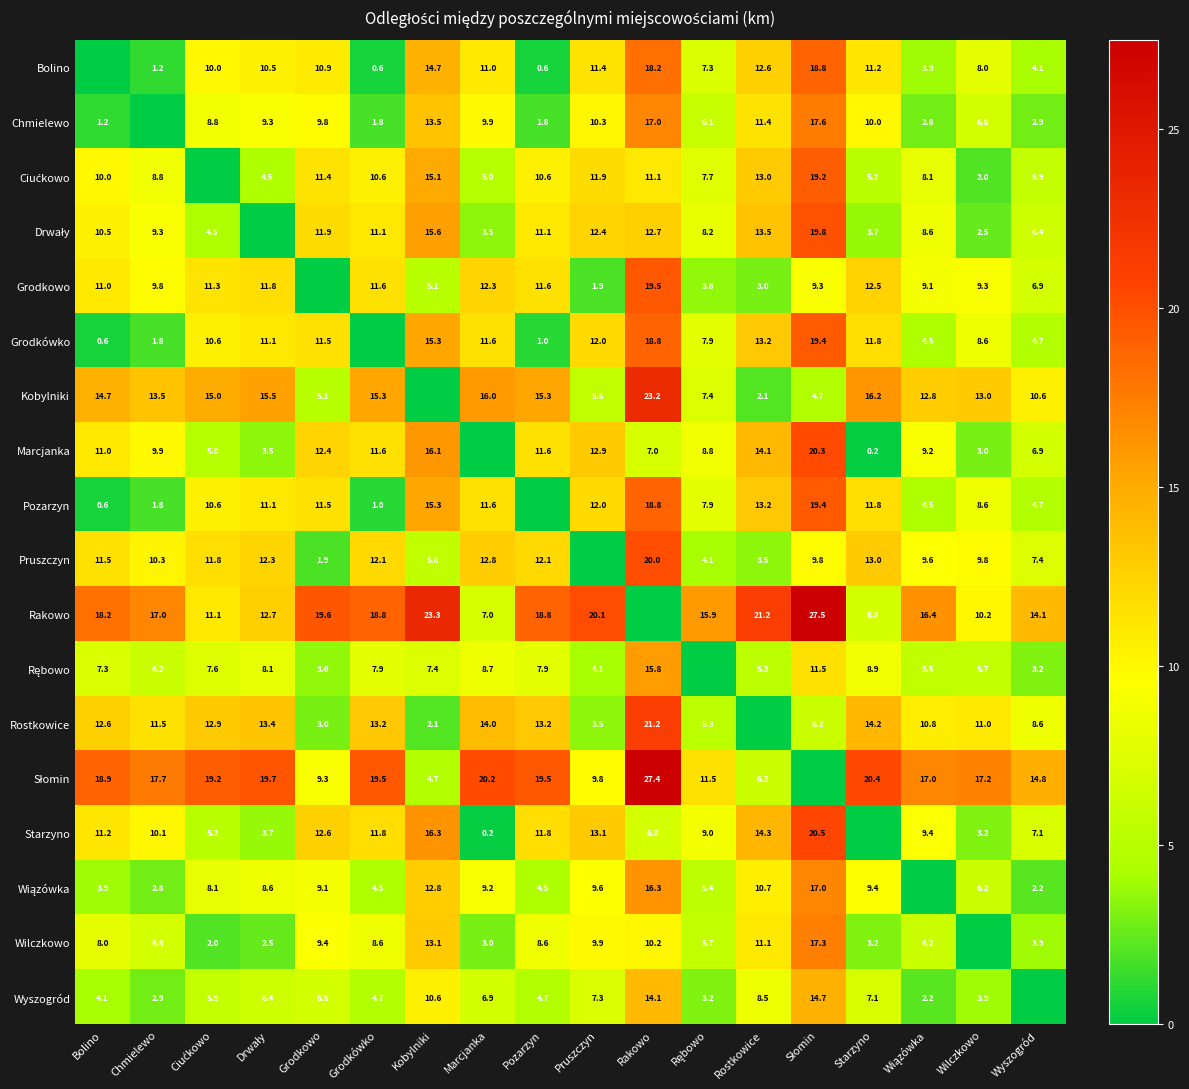

Is the value of Rostkowice at Rakowo greater than the value of Grodkówko at Bolino?

Yes